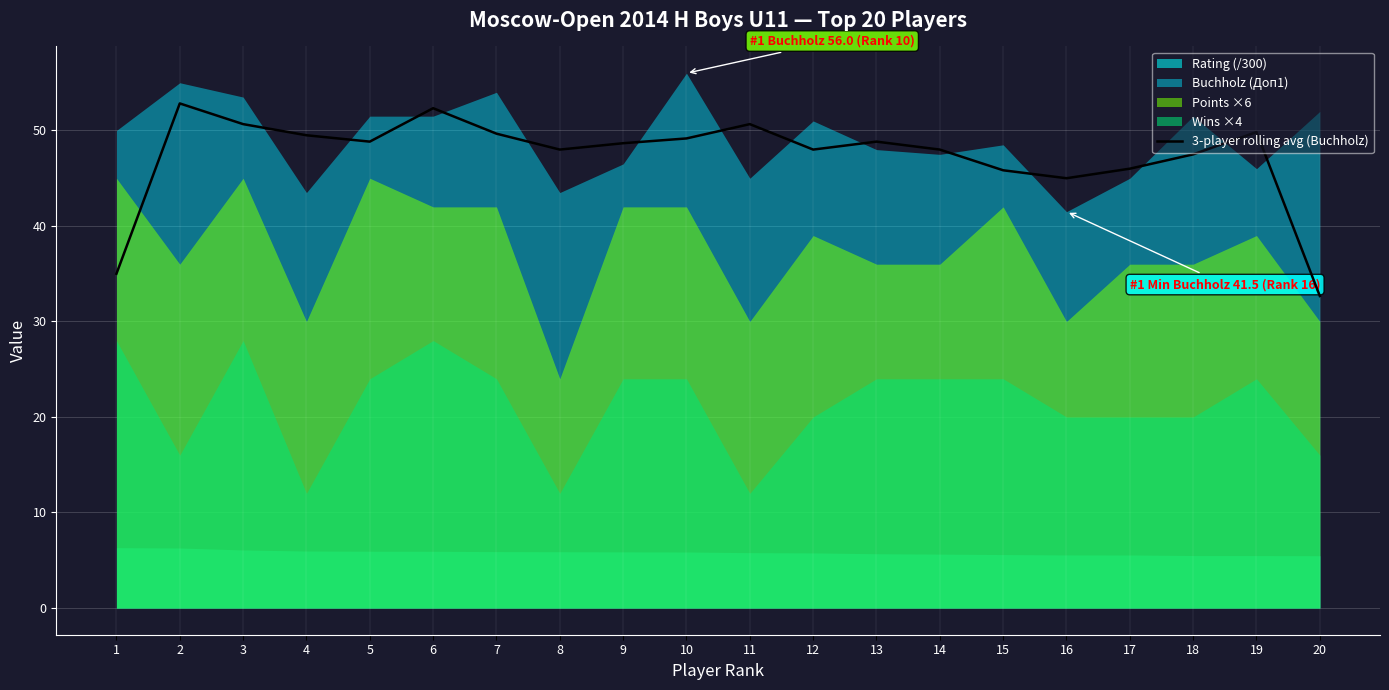

Reading left to right, transcribe all the data shown in this chart.

1=35.0	2=52.8	3=50.7	4=49.5	5=48.8	6=52.3	7=49.7	8=48.0	9=48.7	10=49.2	11=50.7	12=48.0	13=48.8	14=48.0	15=45.8	16=45.0	17=46.0	18=47.5	19=49.8	20=32.7